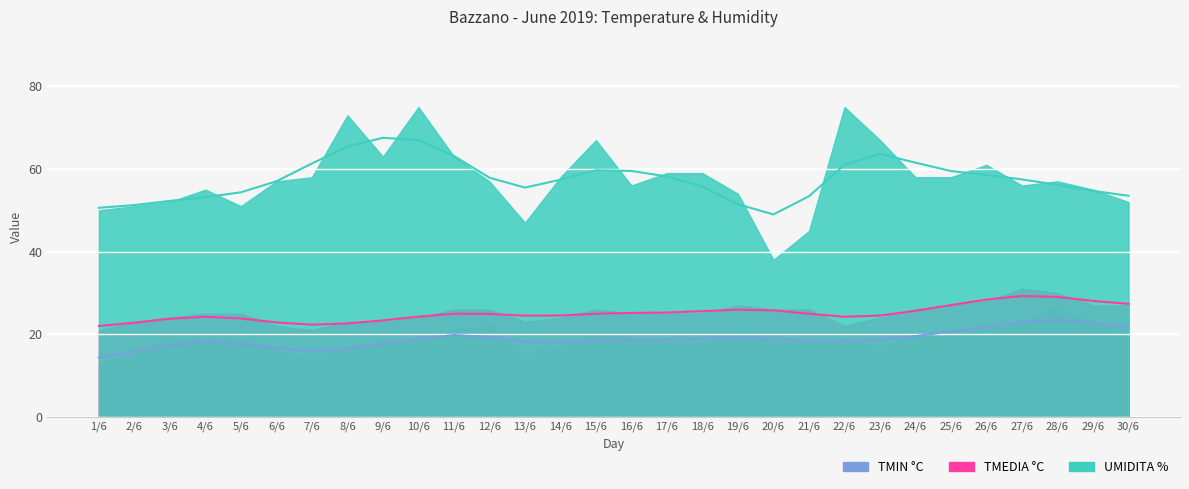

At which label does UMIDITA % reach its minimum?

20/6